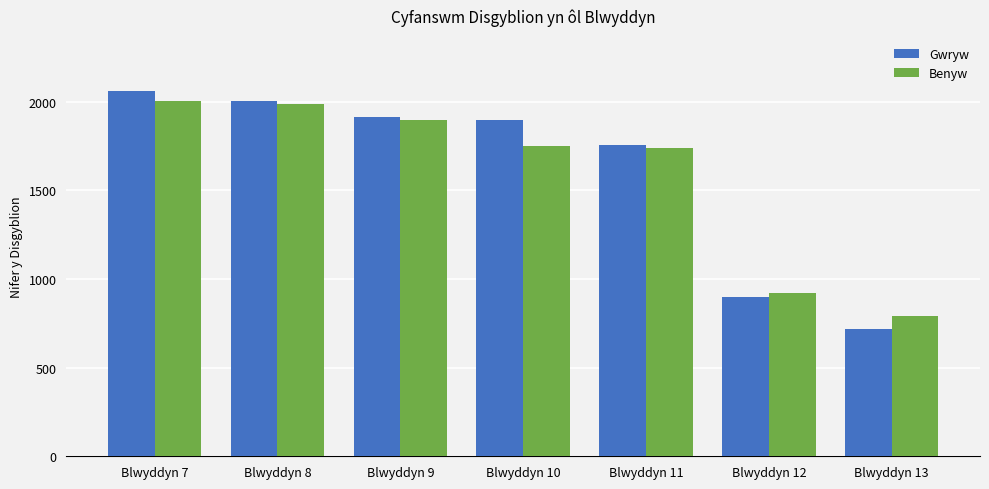

What is the minimum value for Benyw?

789